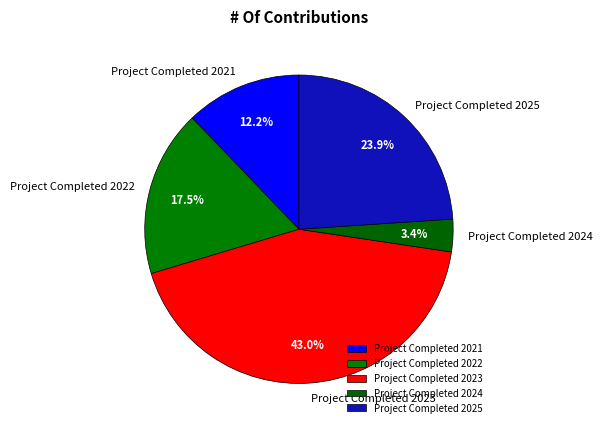

Does any single category account for the majority?

No